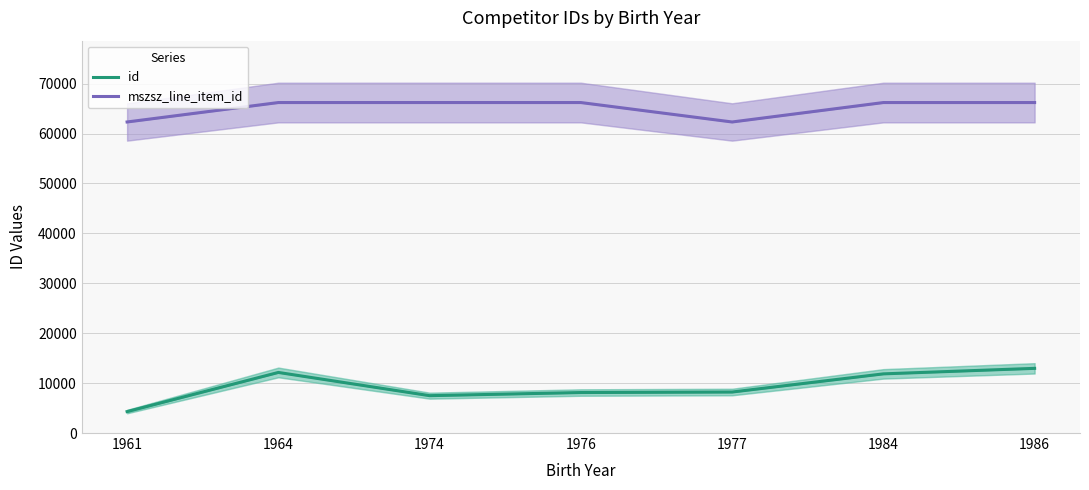

True or false: mszsz_line_item_id and id intersect in this chart.

False